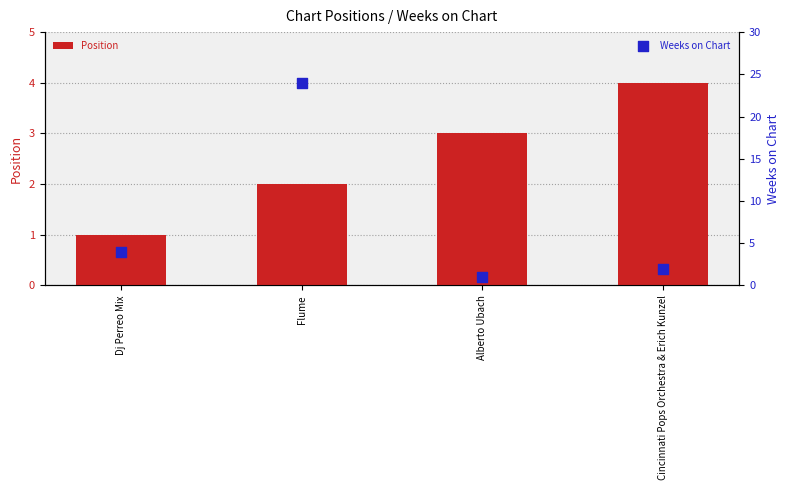

Which series has the widest spread of Y values?

Weeks on Chart